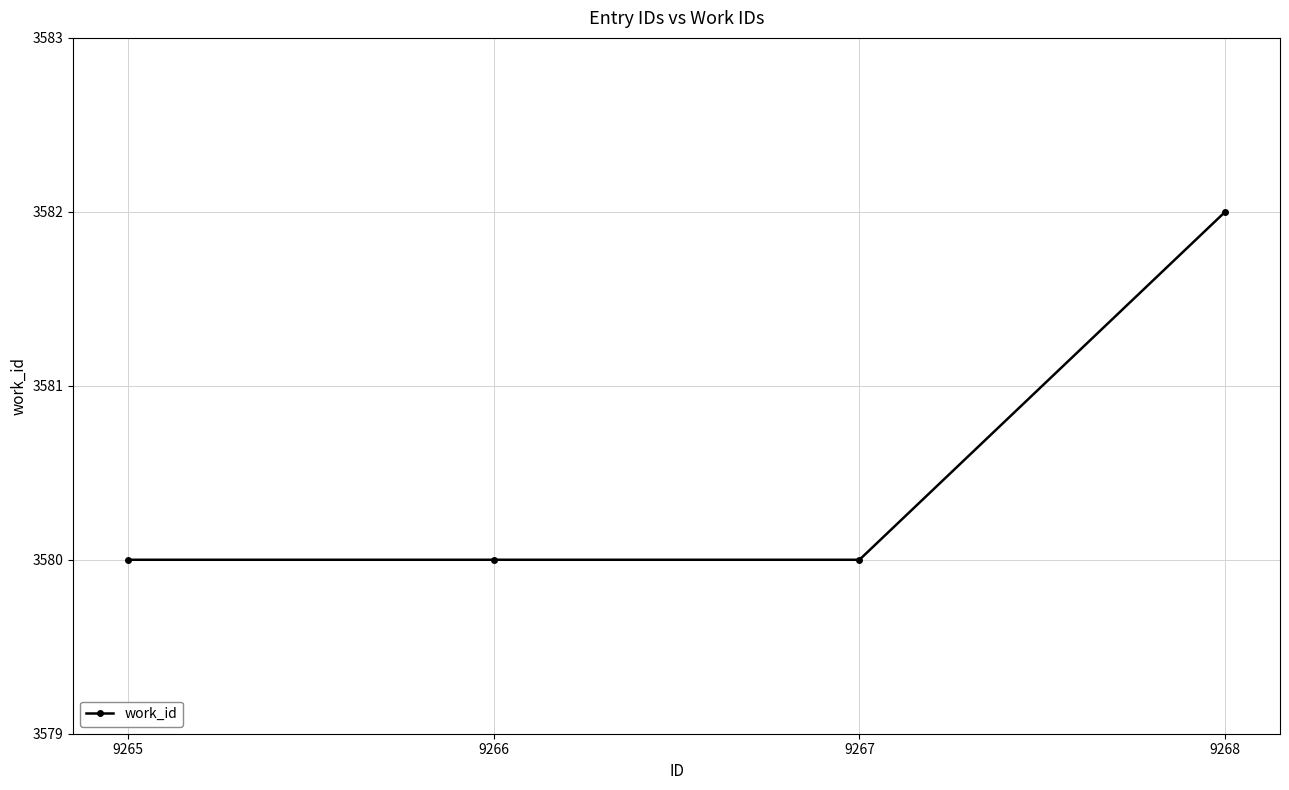

What is the ratio of the value at 9266 to the value at 9267?

1.0